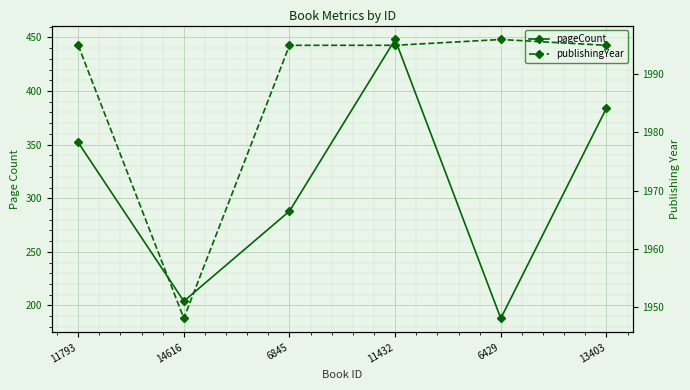

Reading right to left, transcribe all the data shown in this chart.

pageCount: 13403=384	6429=188	11432=448	6845=288	14616=204	11793=352
publishingYear: 13403=1995	6429=1996	11432=1995	6845=1995	14616=1948	11793=1995